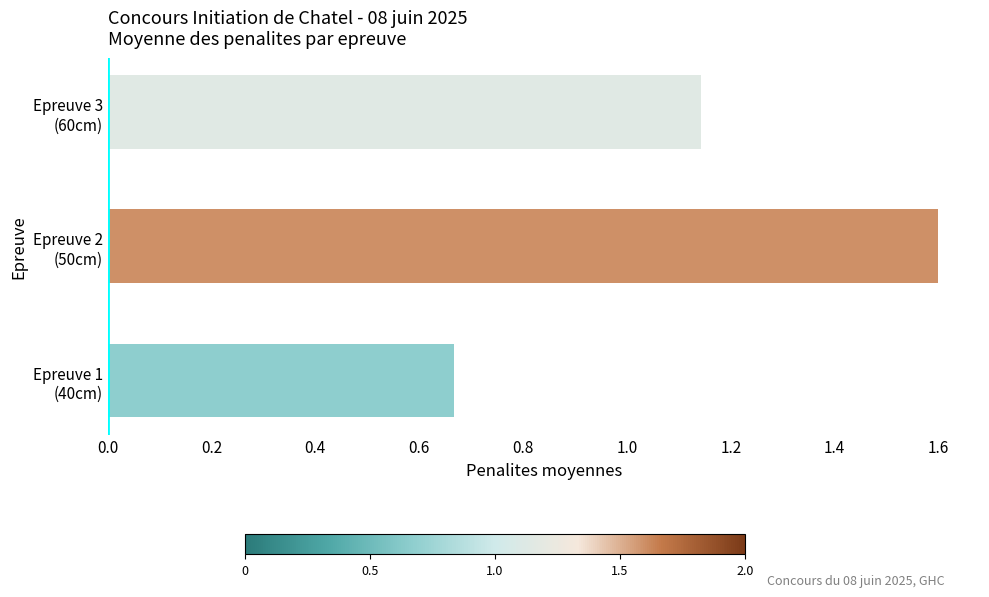

What is the sum of all values?

3.4